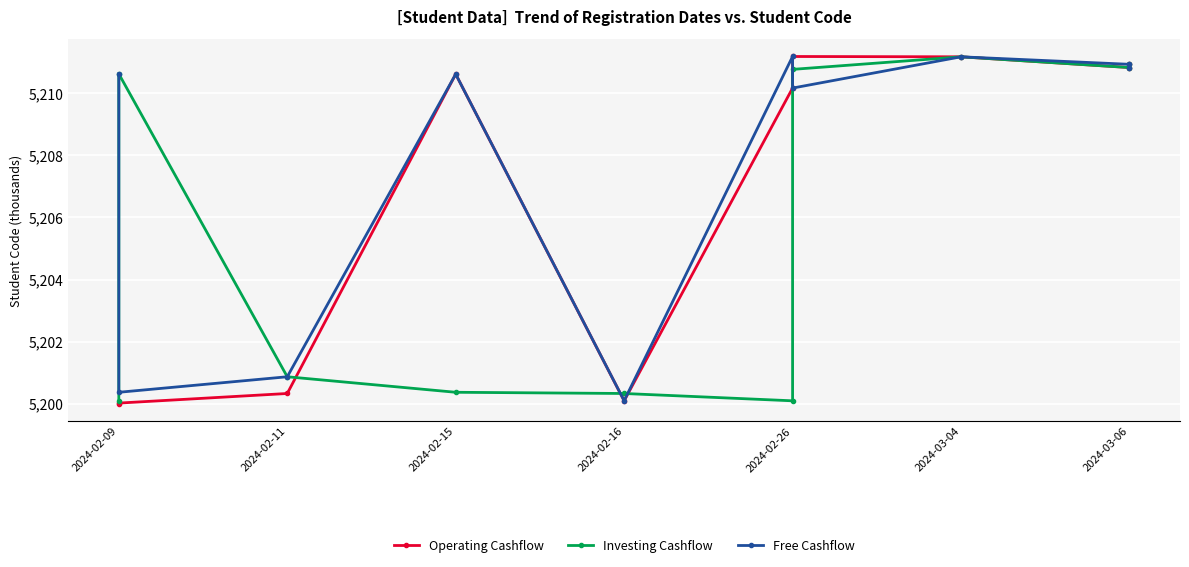

What is the label of the 4th point from the left?

2024-02-15